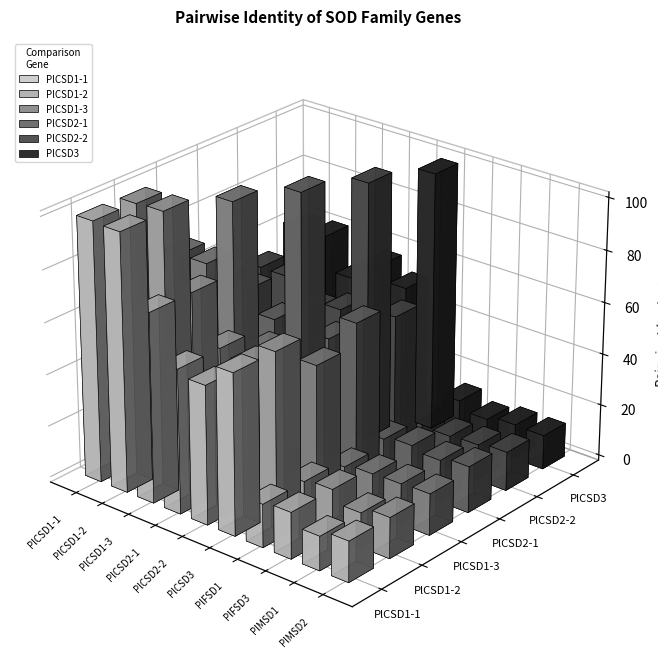

What position from the left is PlCSD1-1?

1